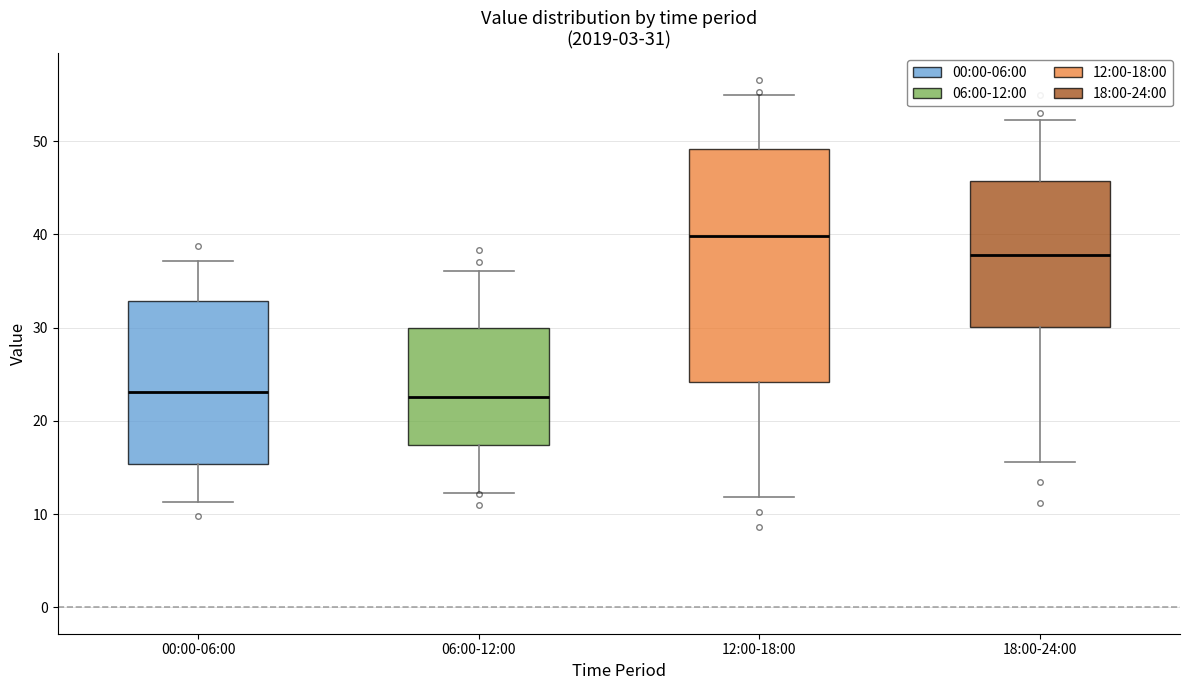

Which box is the tallest, from its lower edge to its upper edge?

12:00-18:00